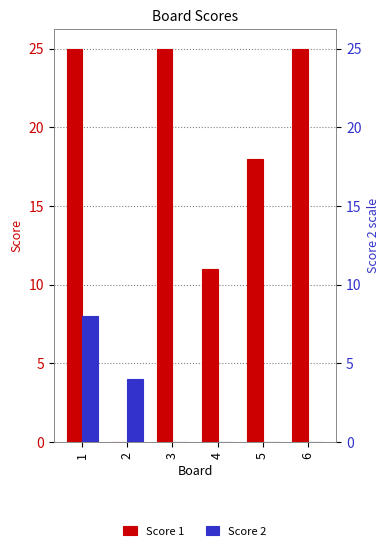

Count the Score 1 values in the range 11 to 25.

5